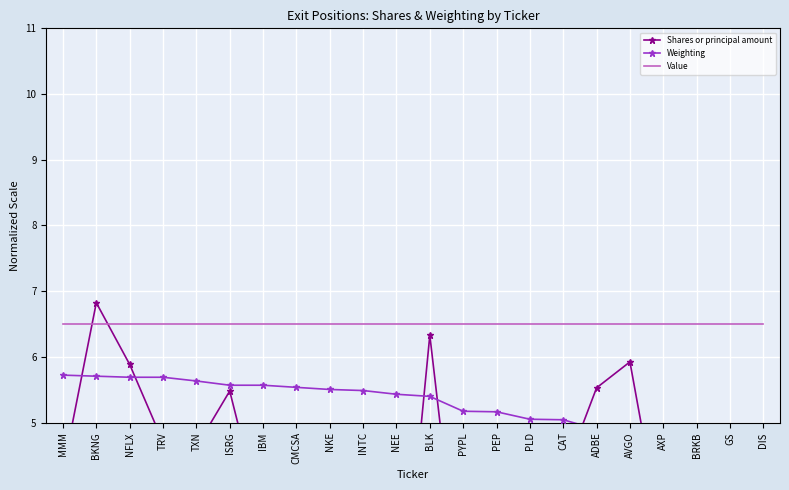

Reading left to right, what are all the values shown in this chart?

Shares or principal amount: 4.3	6.8	5.9	4.7	4.6	5.5	3.5	-3.0	3.4	-2.7	1.1	6.3	2.0	3.5	3.1	4.2	5.5	5.9	3.1	4.9	4.3	0.0
Weighting: 5.7	5.7	5.7	5.7	5.6	5.6	5.6	5.5	5.5	5.5	5.4	5.4	5.2	5.2	5.1	5.0	4.9	4.9	4.7	4.6	4.2	4.0
Value: 6.5	6.5	6.5	6.5	6.5	6.5	6.5	6.5	6.5	6.5	6.5	6.5	6.5	6.5	6.5	6.5	6.5	6.5	6.5	6.5	6.5	6.5